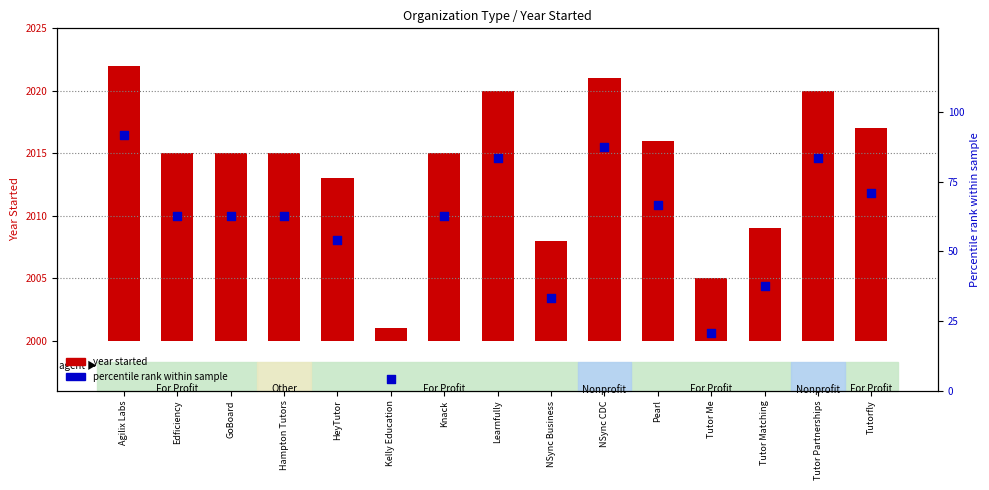

Which series reaches the maximum Y coordinate?

percentile rank within sample